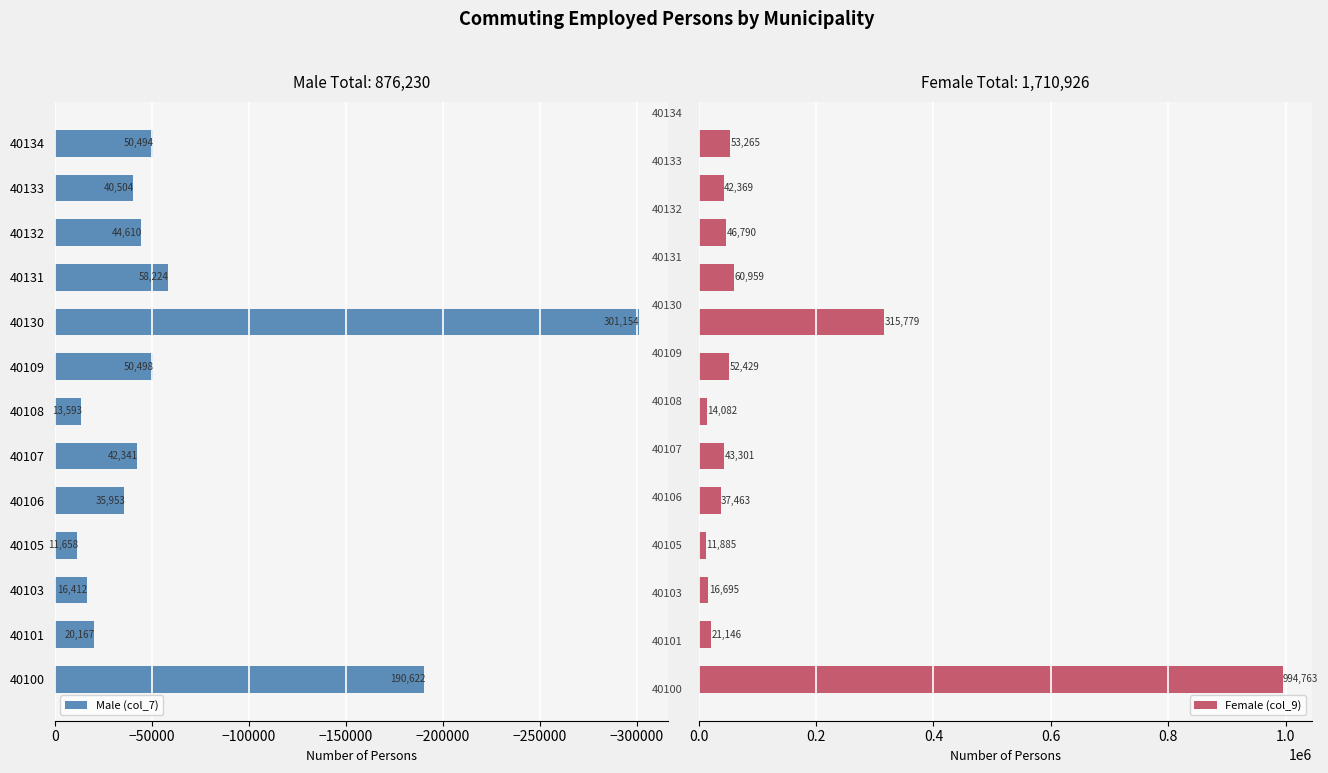

What is the lowest value of the Female (col_9) series?

11885